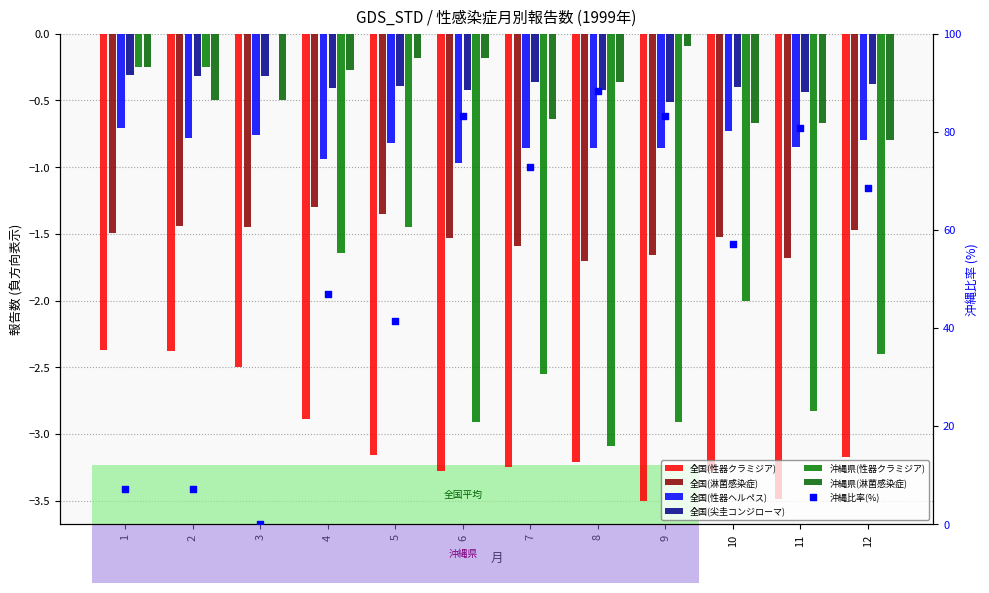

Which series has the largest total across all categories?

全国(尖圭コンジローマ)